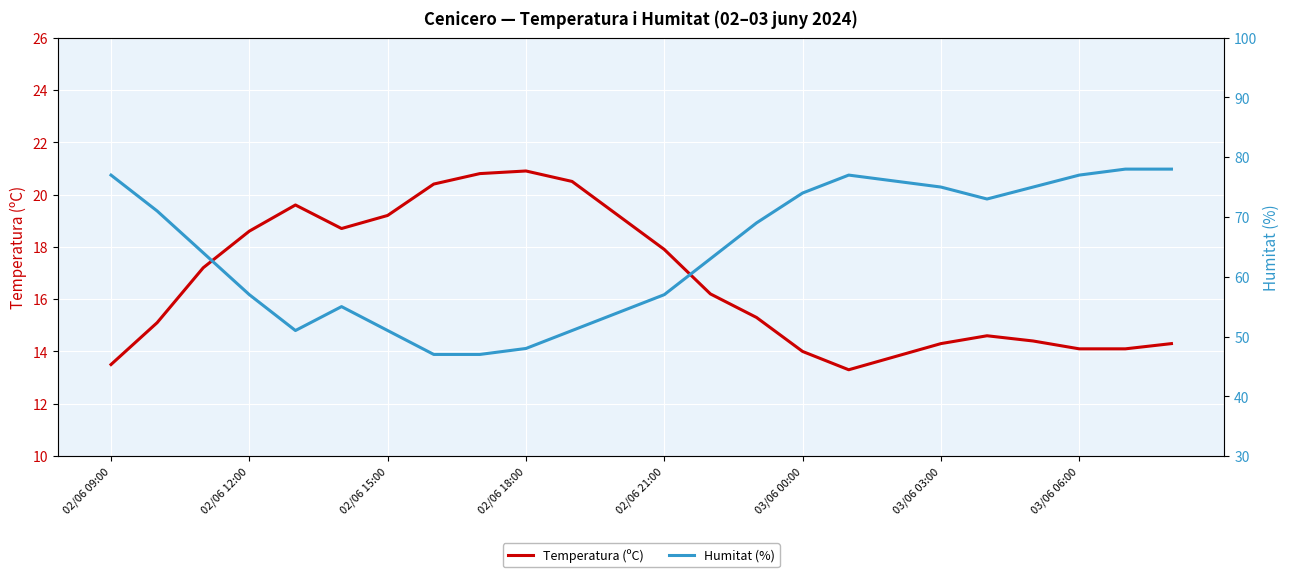

Is it true that Temperatura (ºC) equals 23.6 at 02/06 21:00?

False